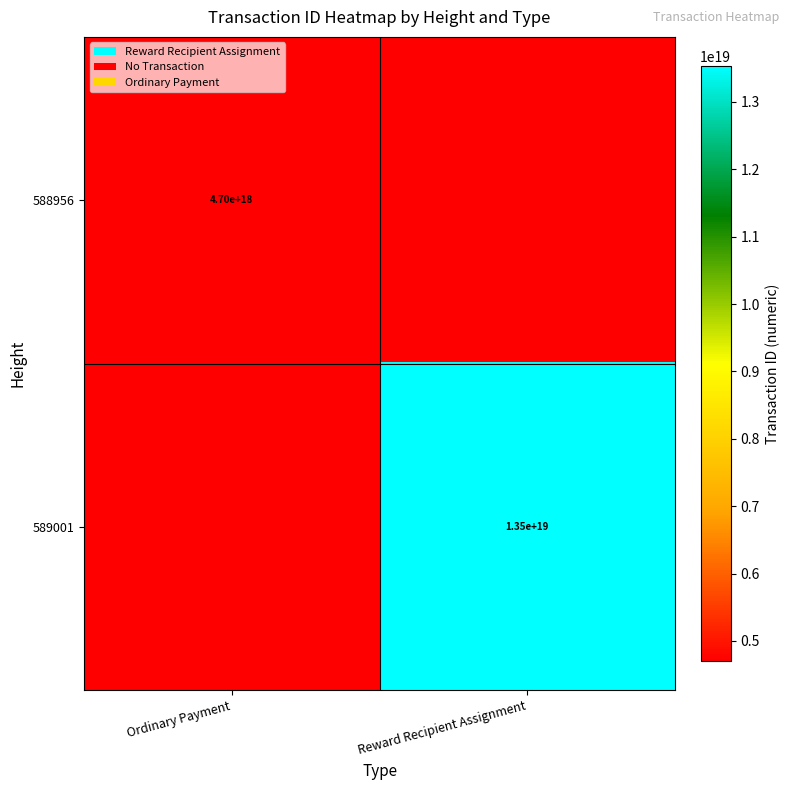

Count the number of data series in this chart.

2